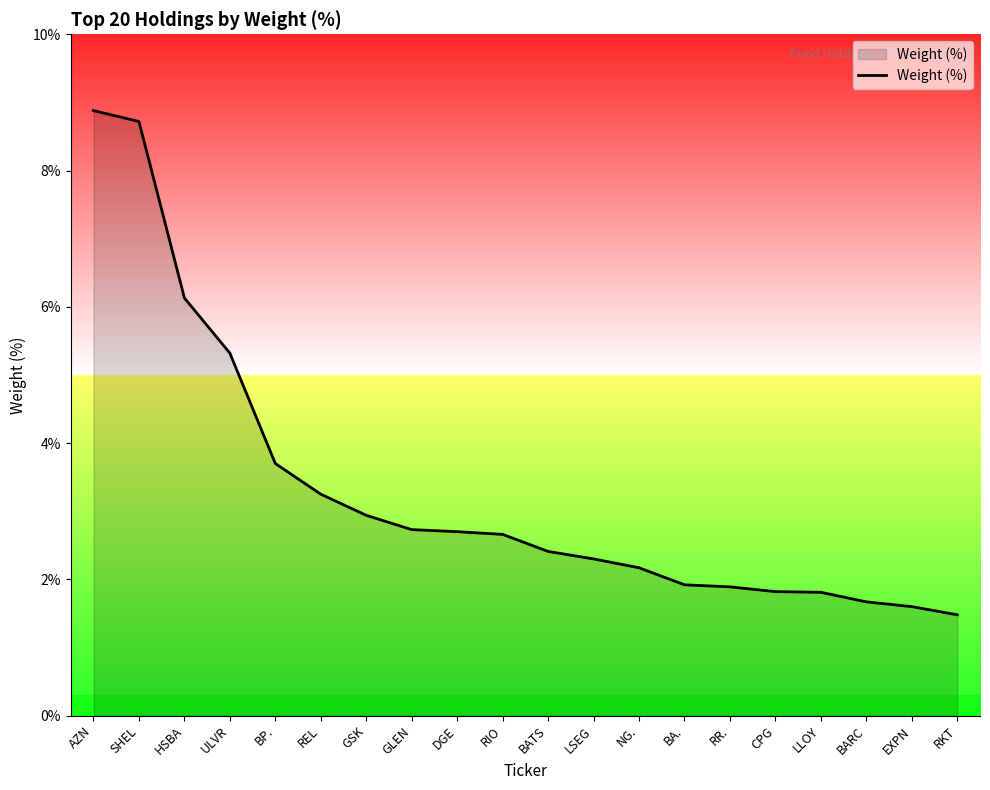

What position from the right is CPG?

5